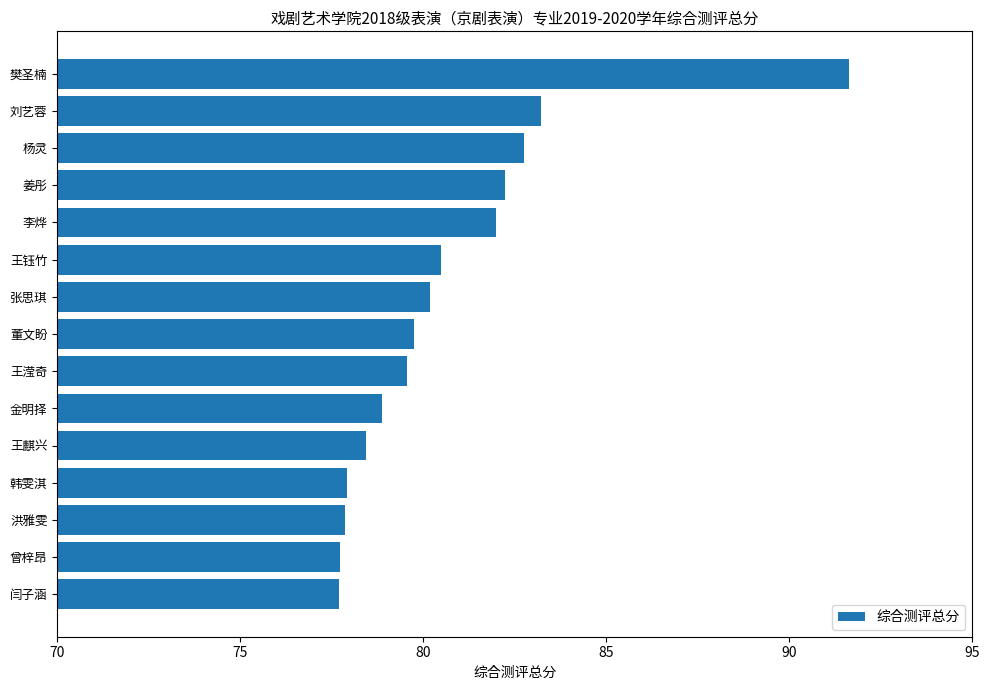

Reading top to bottom, transcribe all the data shown in this chart.

91.6	83.2	82.8	82.2	82.0	80.5	80.2	79.8	79.6	78.9	78.4	77.9	77.9	77.7	77.7